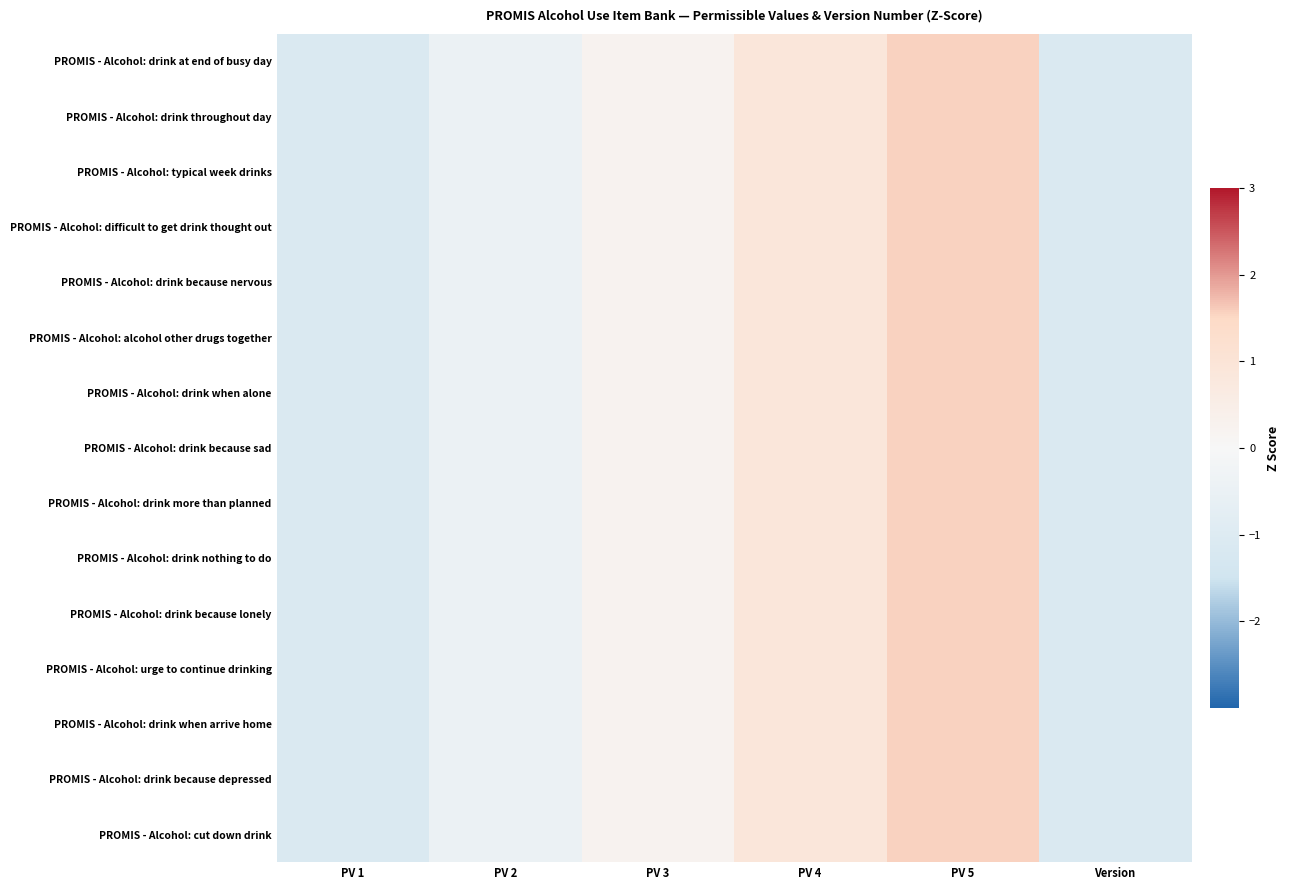

Which category has the lowest value across all series?

PV 1